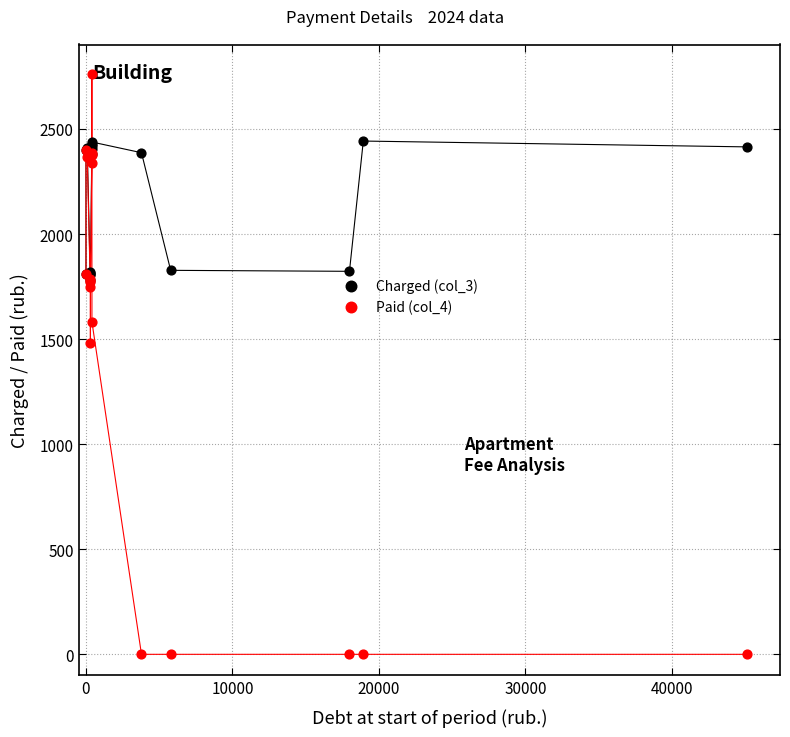

Across all series, what Y value is closest to 1381?

1481.2